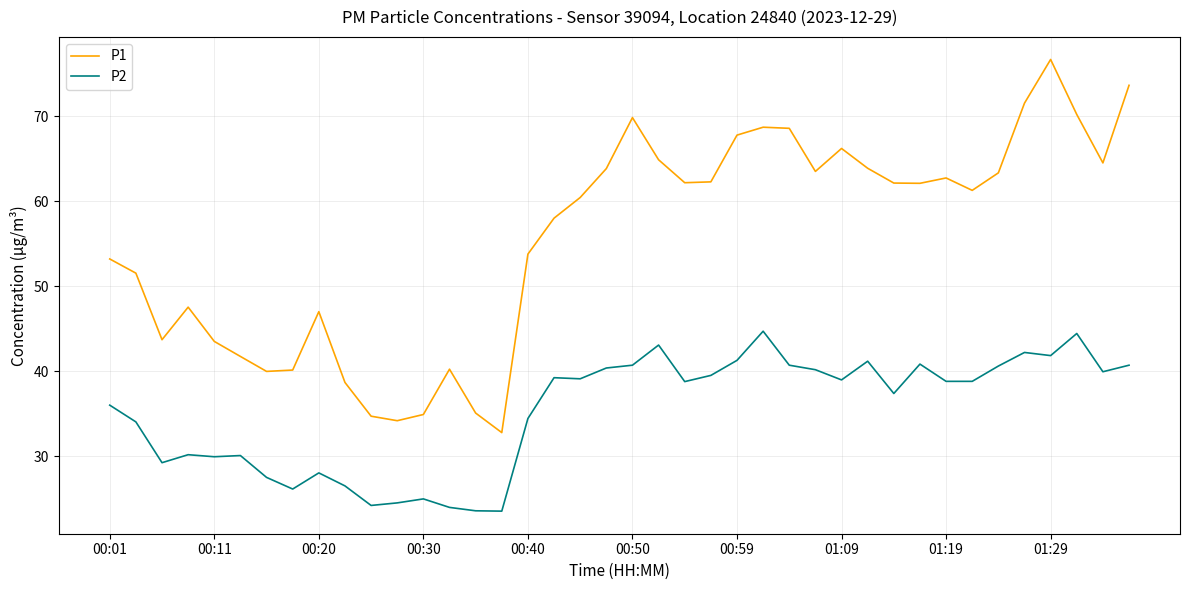

Rank the series by their maximum value, from lowest to highest.

P2, P1